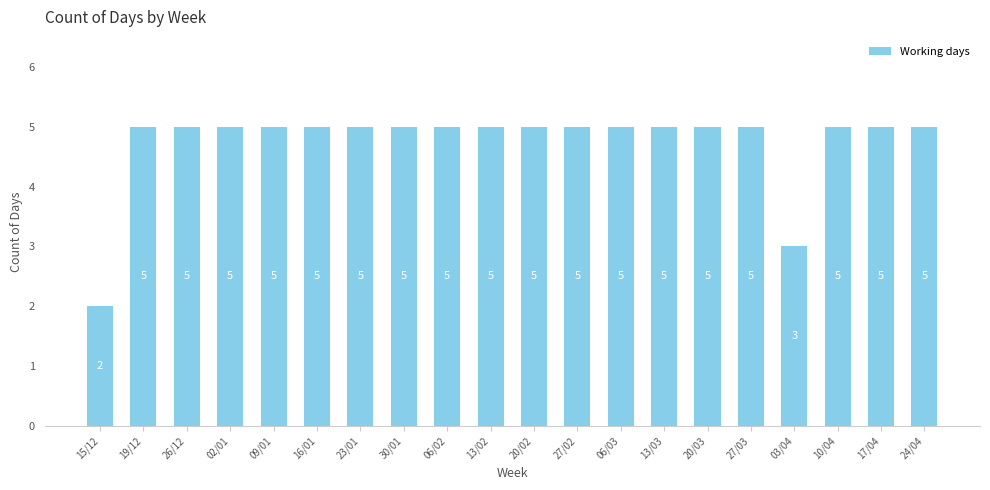

Count the values in the range 5 to 6.

18